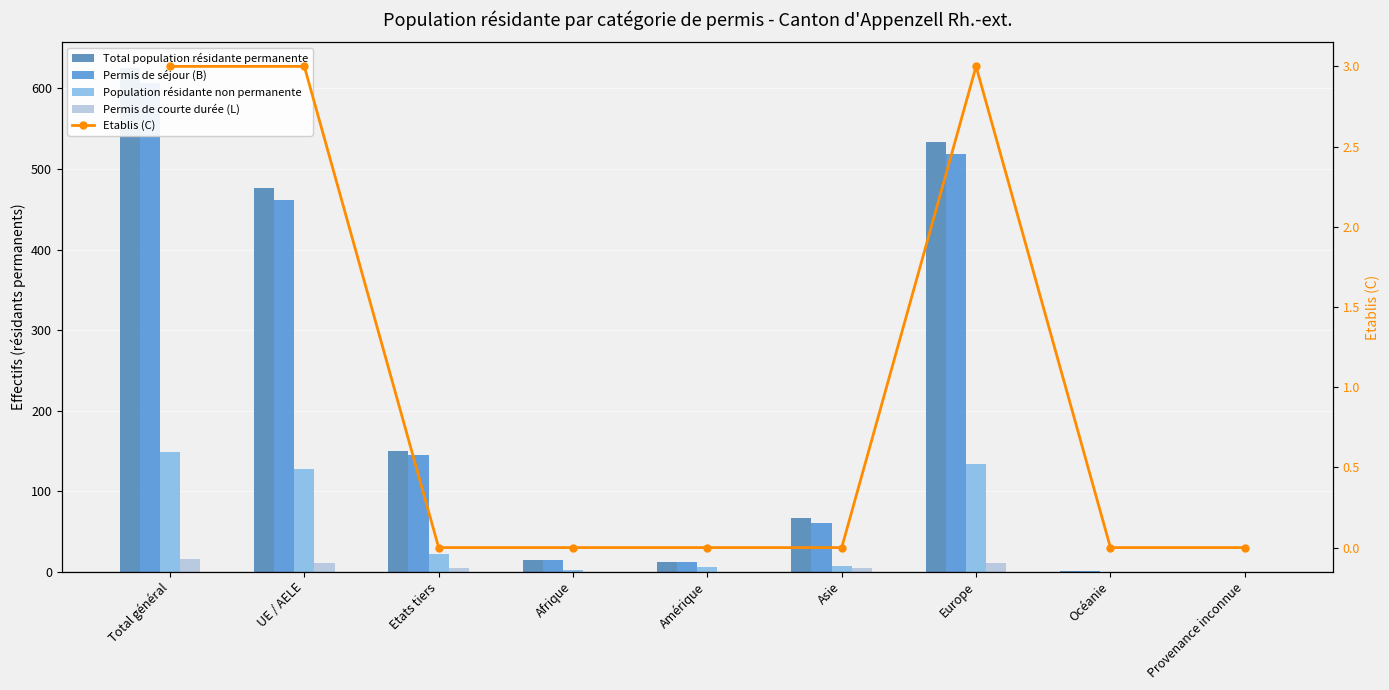

What are all the series names shown in the legend?

Total population résidante permanente, Permis de séjour (B), Population résidante non permanente, Permis de courte durée (L), Etablis (C)